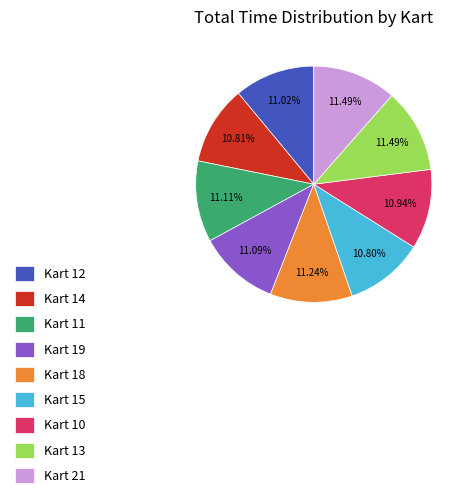

Is it true that Kart 12 is 11% of the pie?

True